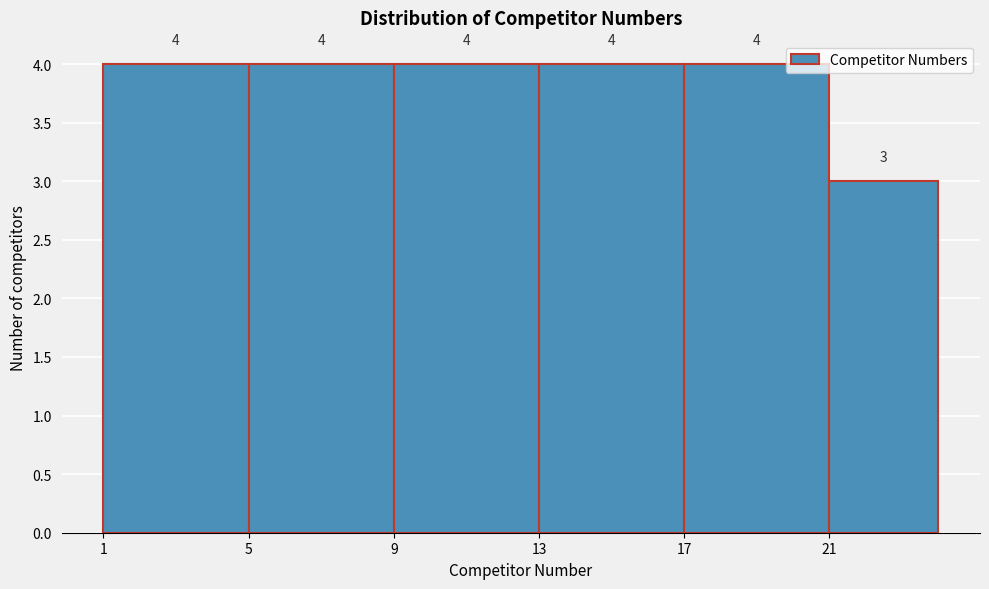

Reading left to right, list every bar in this chart as the range it spans on the x-axis followed by its height.

1 to 5: 4
5 to 9: 4
9 to 13: 4
13 to 17: 4
17 to 21: 4
21 to 24: 3